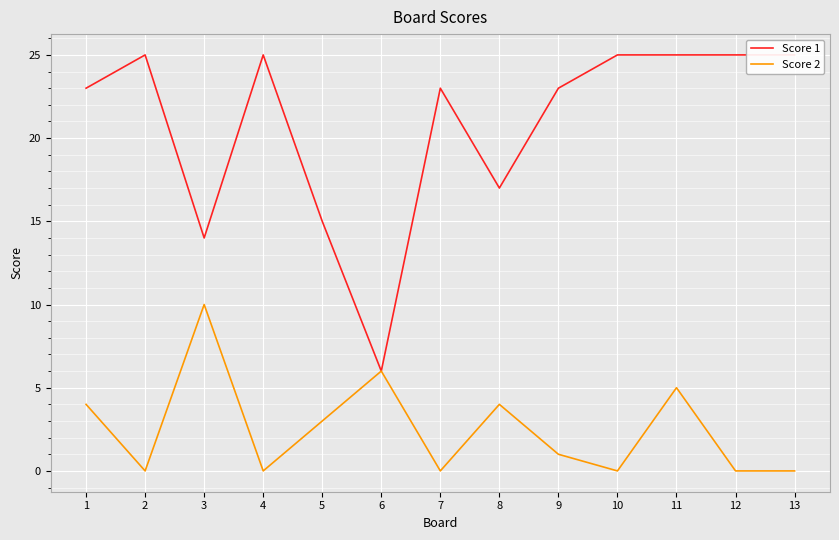

At which category does the chart reach its minimum across all series?

2